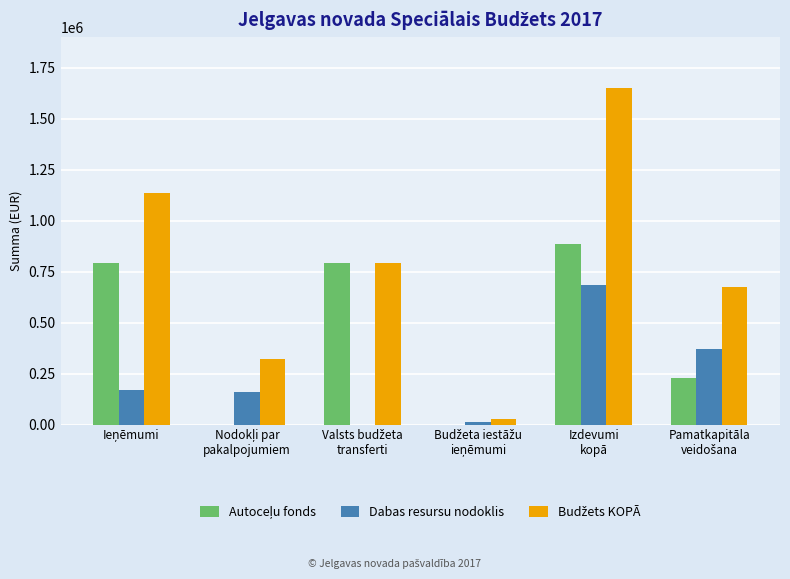

How many series are shown in this chart?

3